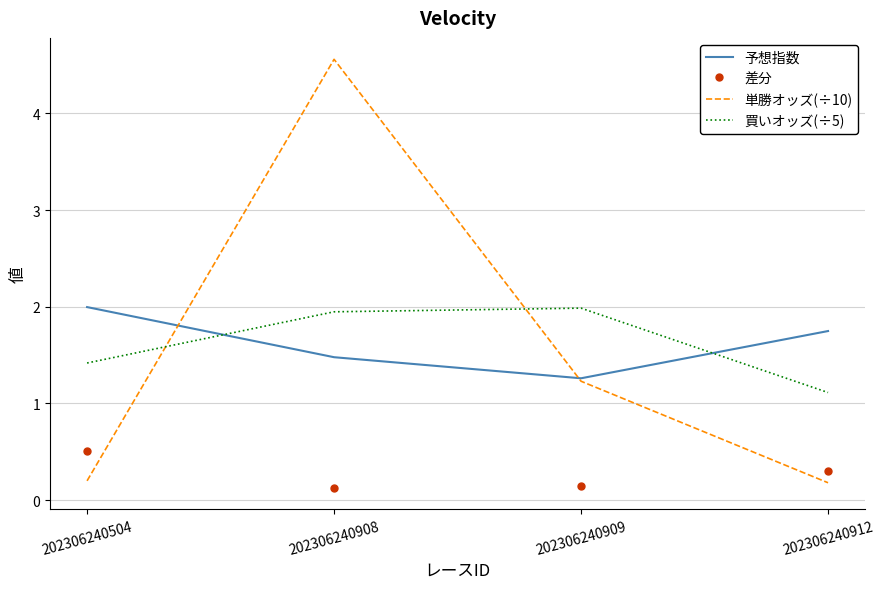

Is it true that 買いオッズ(÷5) equals 1.9 at 202306240908?

True